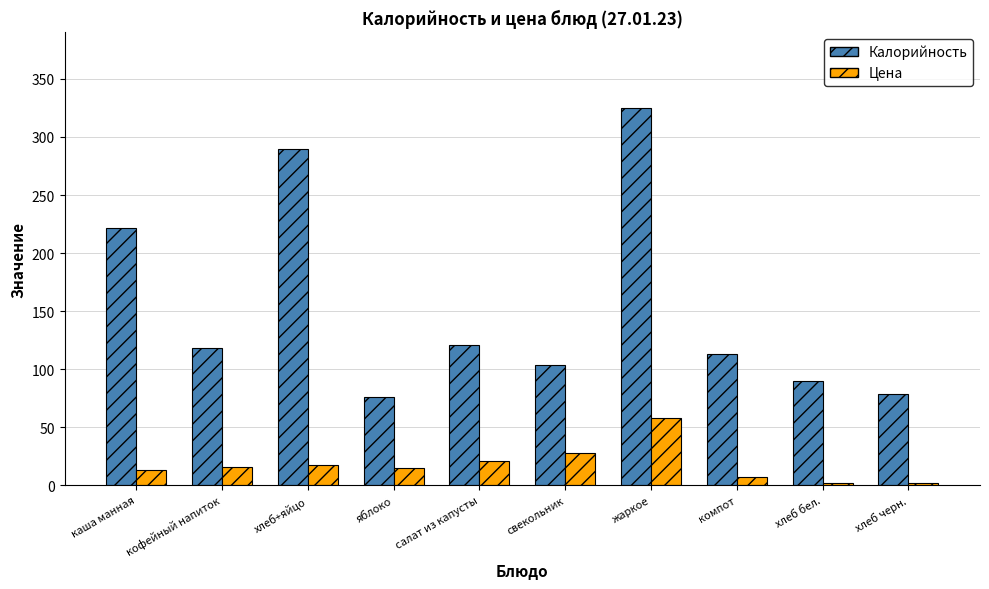

List the series in order of their peak value, lowest first.

Цена, Калорийность